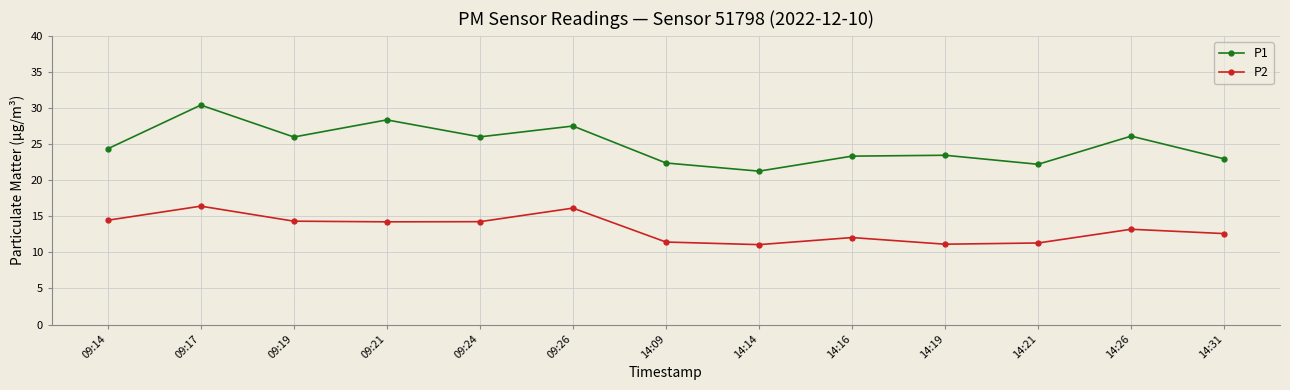

At 09:17, list the series in order from largest to smallest.

P1, P2